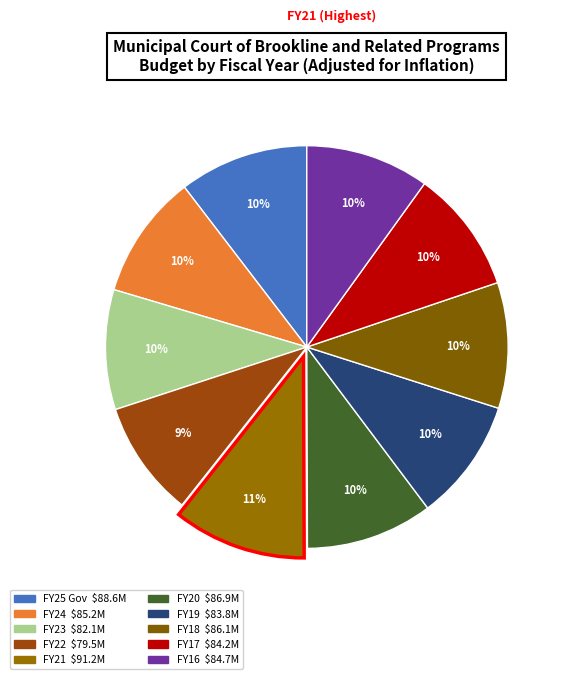

To the nearest percent, what portion does FY25 Gov represent?

10%